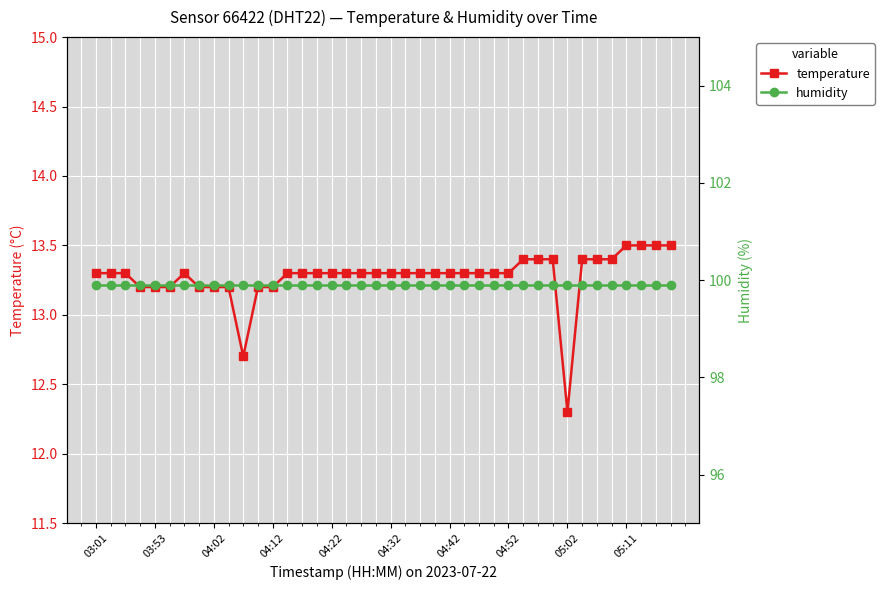

At which label does temperature reach its minimum?

05:02